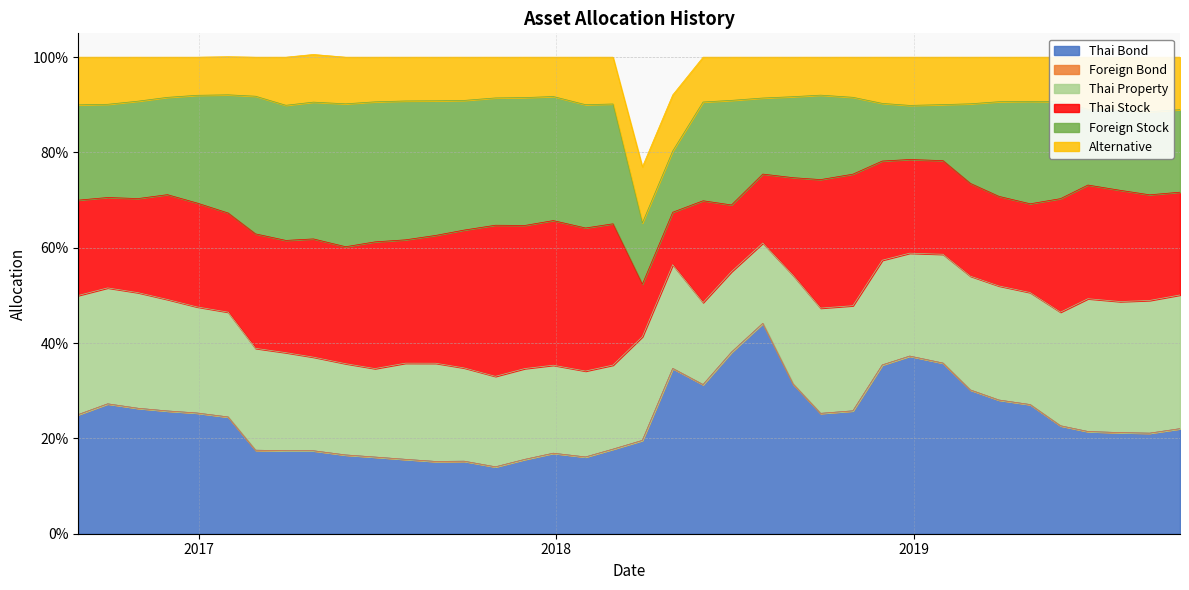

True or false: Thai Property has more than 0 points higher than both neighbors.

True